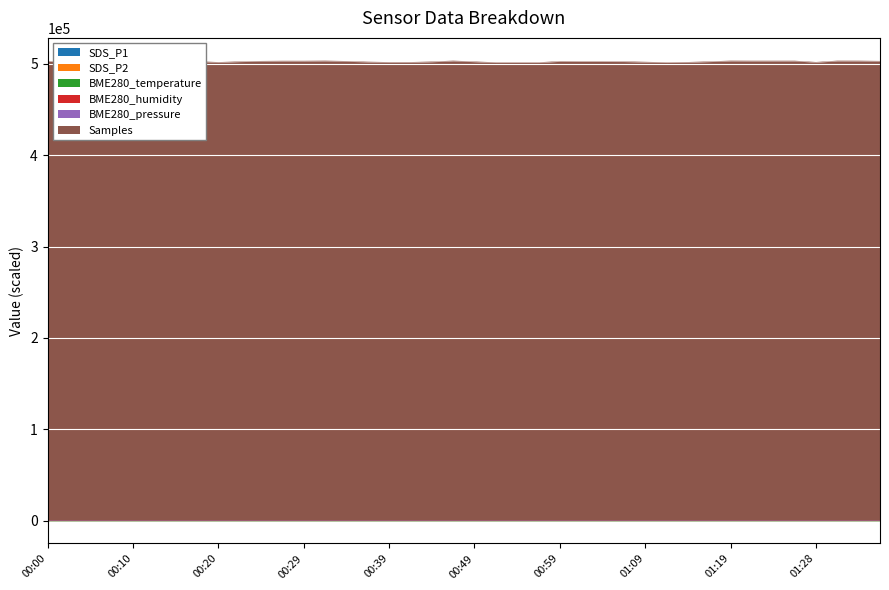

What is the difference between the second highest and second lowest values in the BME280_humidity series?

1.1